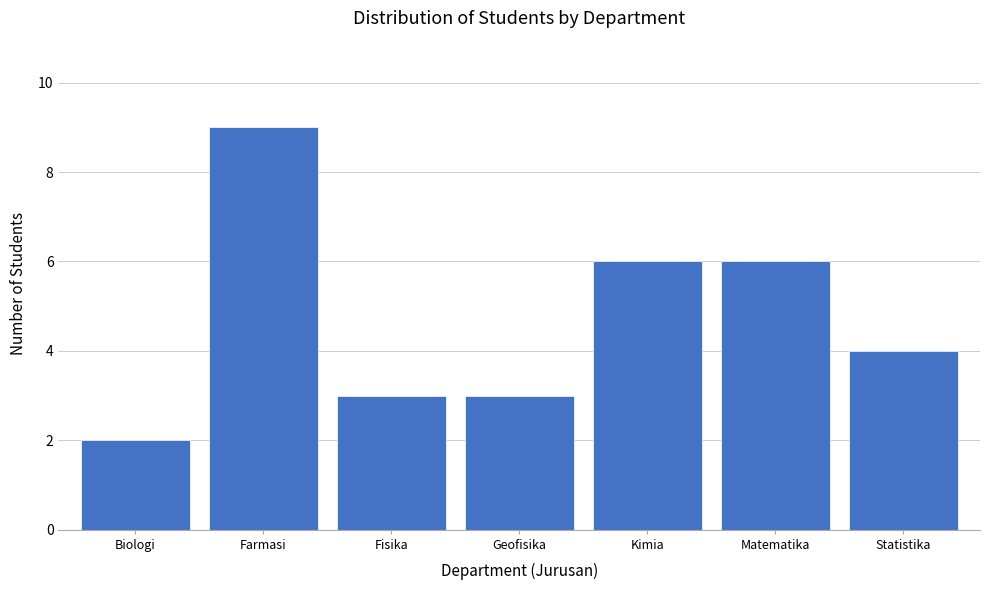

Reading right to left, extract all data points from this chart.

Statistika=4	Matematika=6	Kimia=6	Geofisika=3	Fisika=3	Farmasi=9	Biologi=2